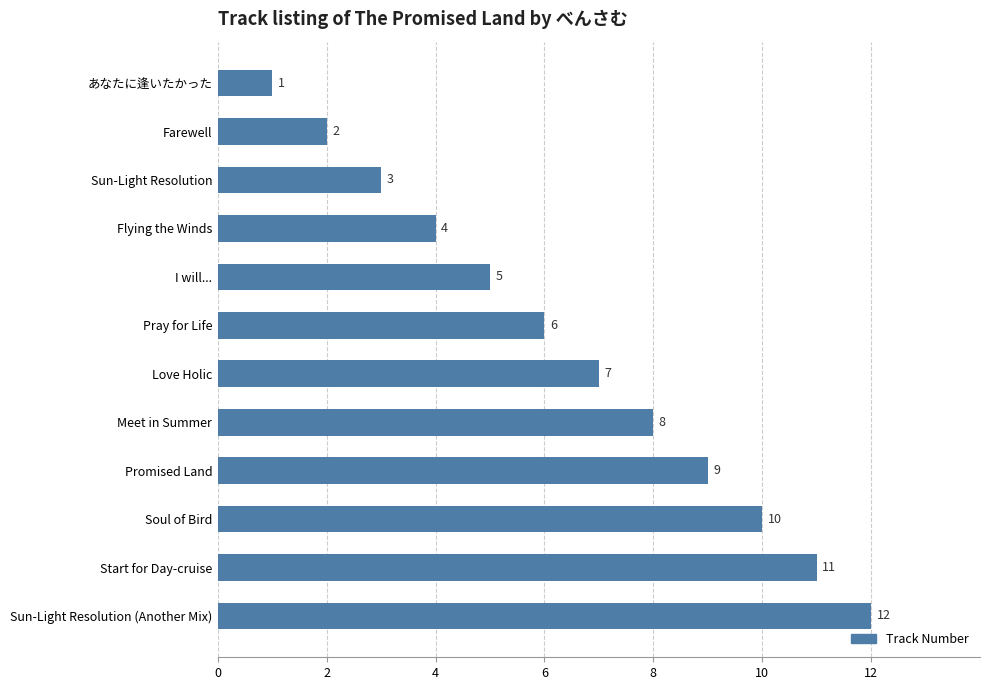

What is the ratio of the value at I will... to the value at あなたに逢いたかった?

5.0